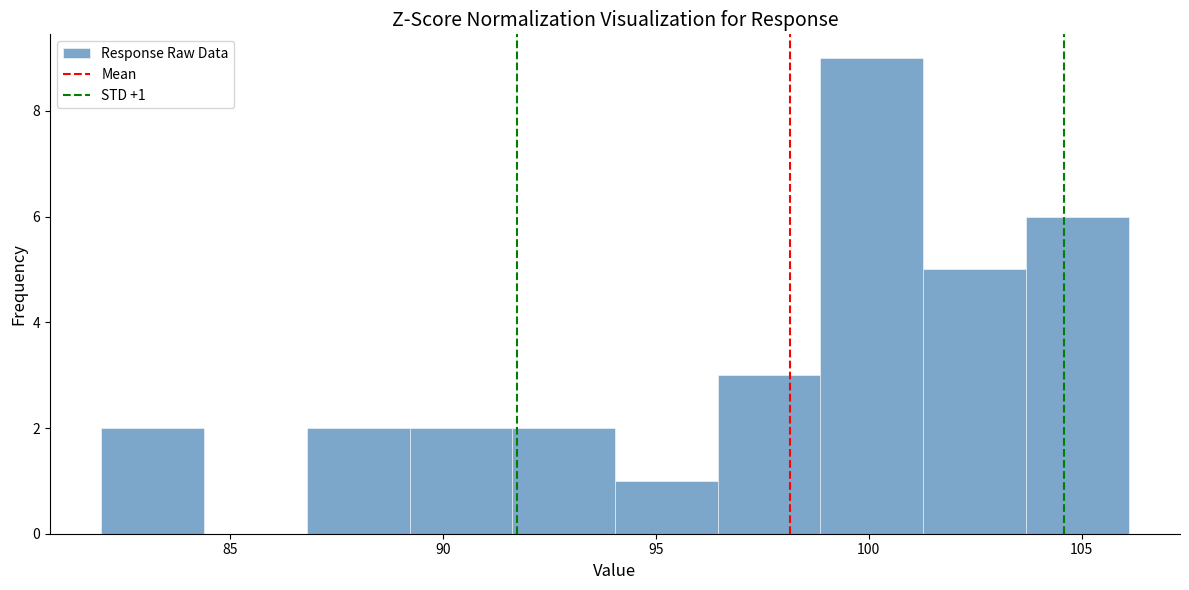

Over which range of the x-axis is the bar tallest?

99.0 to 101.5